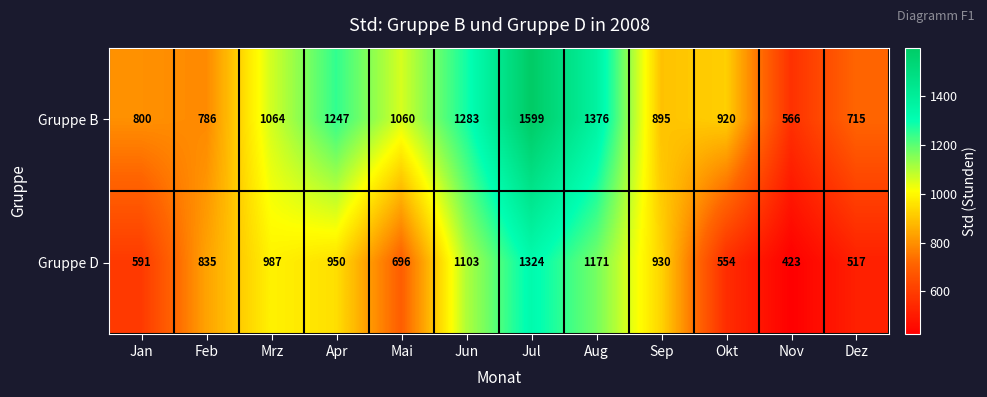

The Gruppe B series shows 939 at Jul. True or false?

False